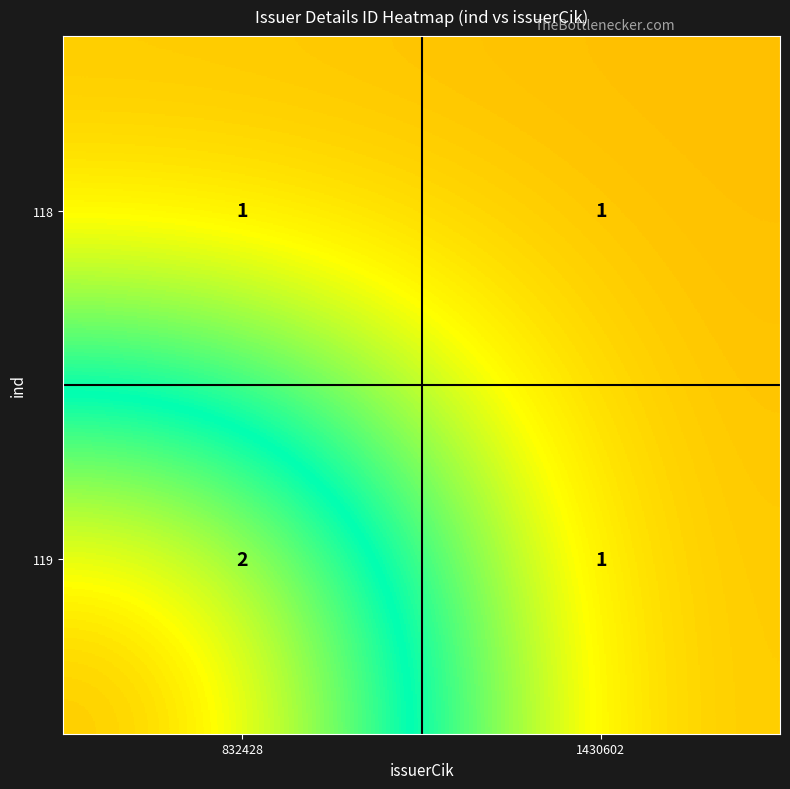

Which series has the largest range (max minus min)?

119